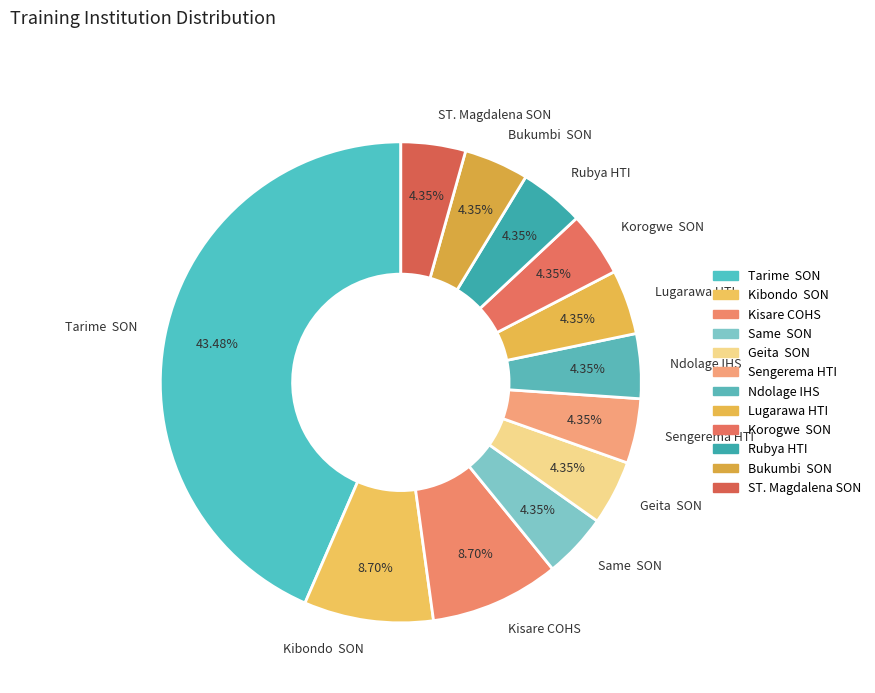

To the nearest percent, what is the average slice percentage?

8%